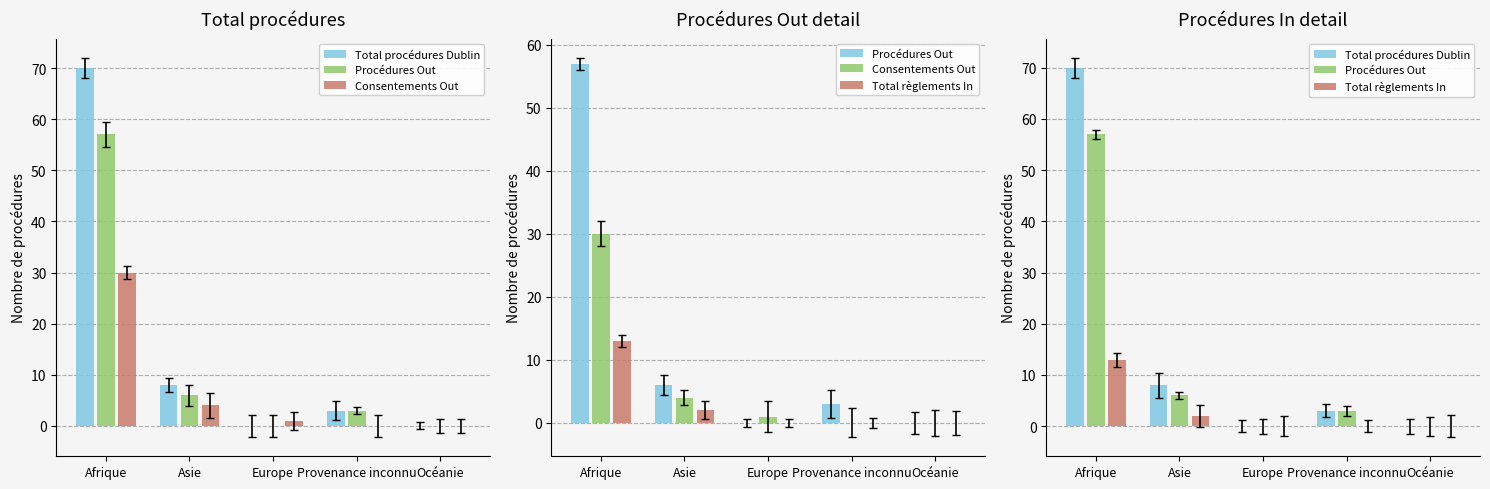

Reading right to left, transcribe all the data shown in this chart.

Total procédures Dublin: Océanie=0	Provenance inconnu=3	Europe=0	Asie=8	Afrique=70
Procédures Out: Océanie=0	Provenance inconnu=3	Europe=0	Asie=6	Afrique=57
Consentements Out: Océanie=0	Provenance inconnu=0	Europe=1	Asie=4	Afrique=30
Total règlements In: Océanie=0	Provenance inconnu=0	Europe=0	Asie=2	Afrique=13